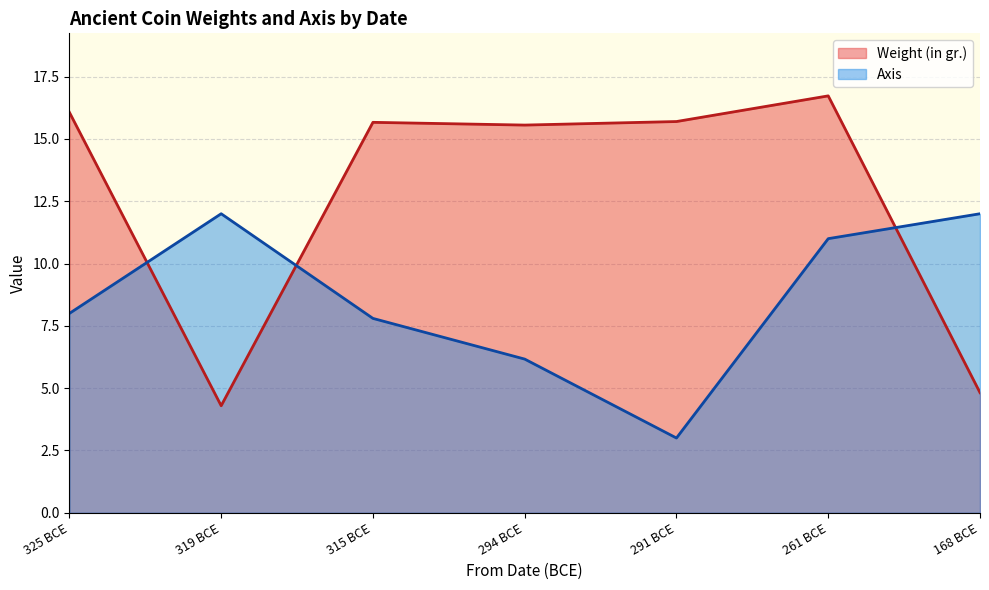

How many values in the Axis series are below 8?

3